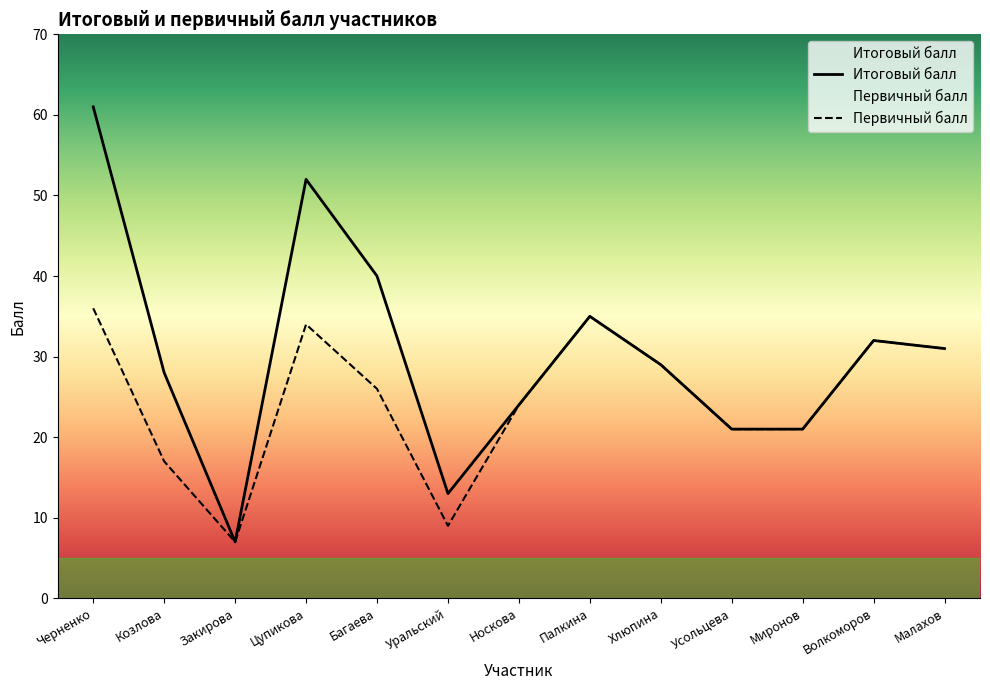

What is the label of the 9th point from the right?

Багаева